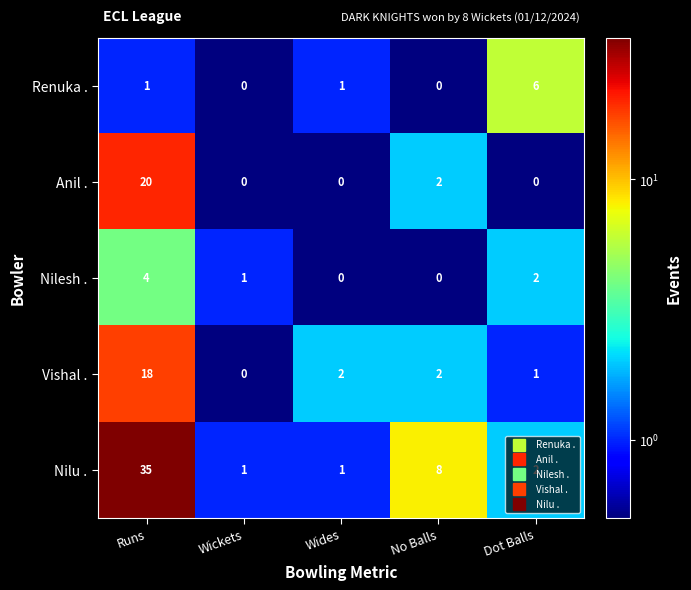

What is the total value across all series at Runs?

78